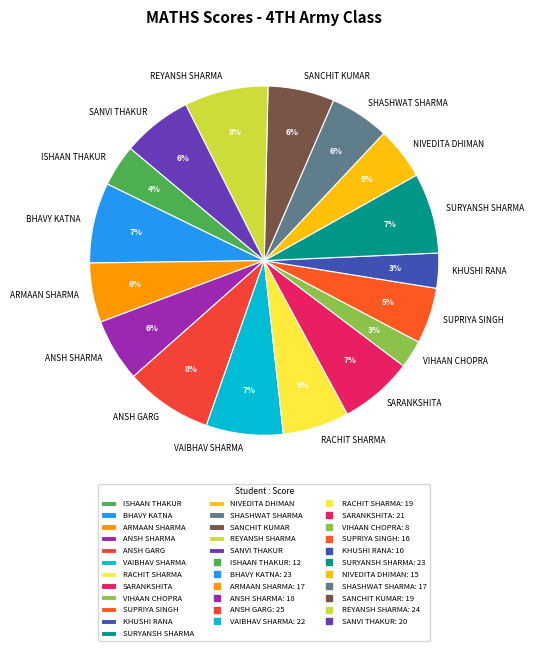

How many segments does this pie chart have?

17